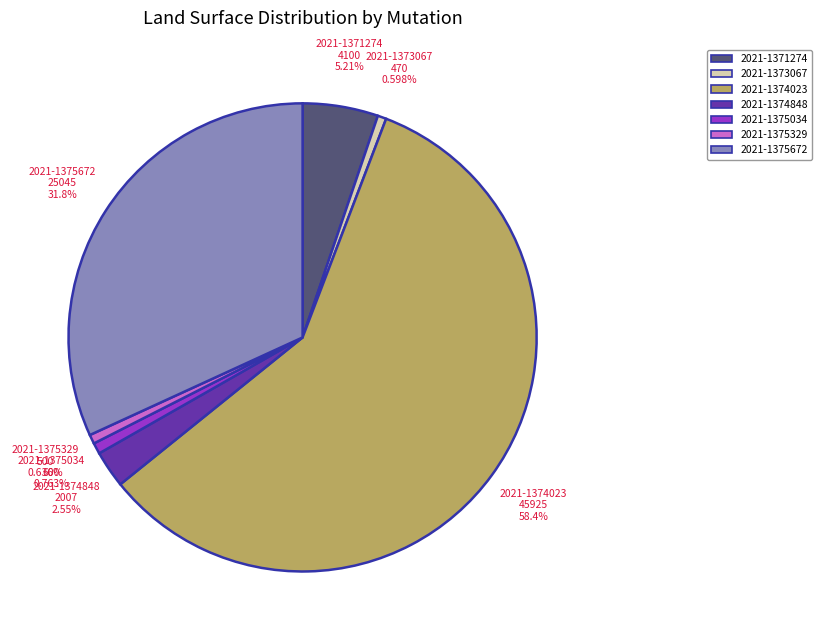

True or false: 2021-1375672 accounts for 25% of the total.

False